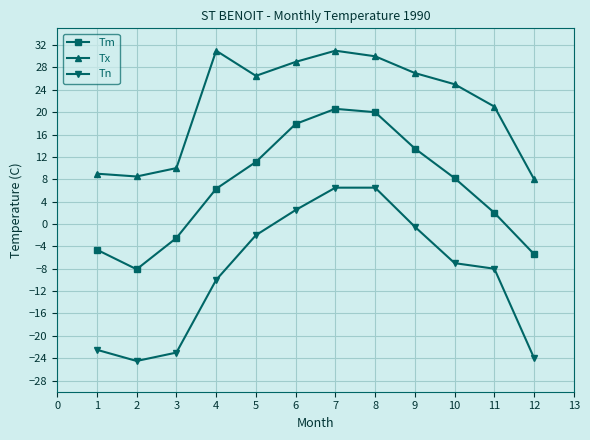

Rank the series at 5 from lowest to highest value.

Tn, Tm, Tx